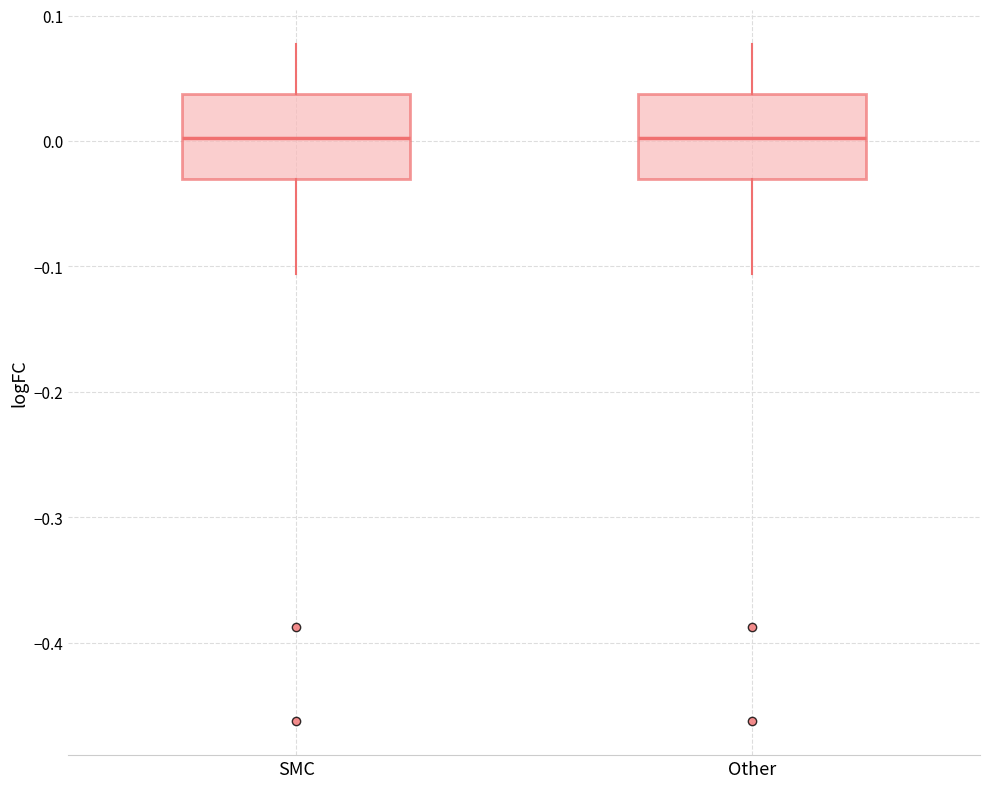

Reading left to right, read every box against the y-axis: the position of its median line, the range the box covers, and the ends of its whiskers. The values are not printed on the chart, so give them approximately, as read against the axis.

SMC: median 0.00, box -0.03 to 0.04, whiskers -0.11 to 0.08
Other: median 0.00, box -0.03 to 0.04, whiskers -0.11 to 0.08